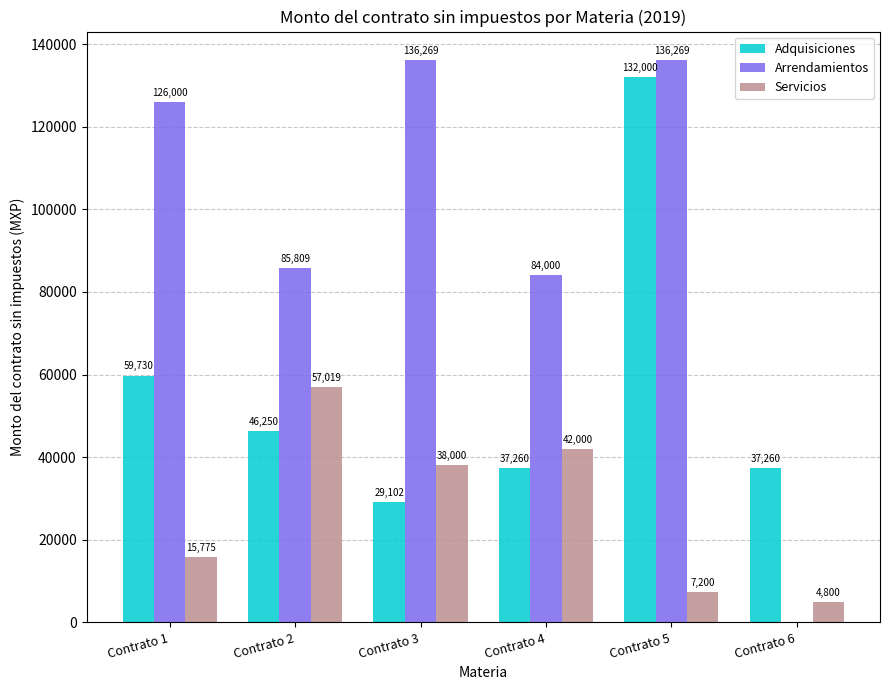

What is the greatest value displayed?

136269.0